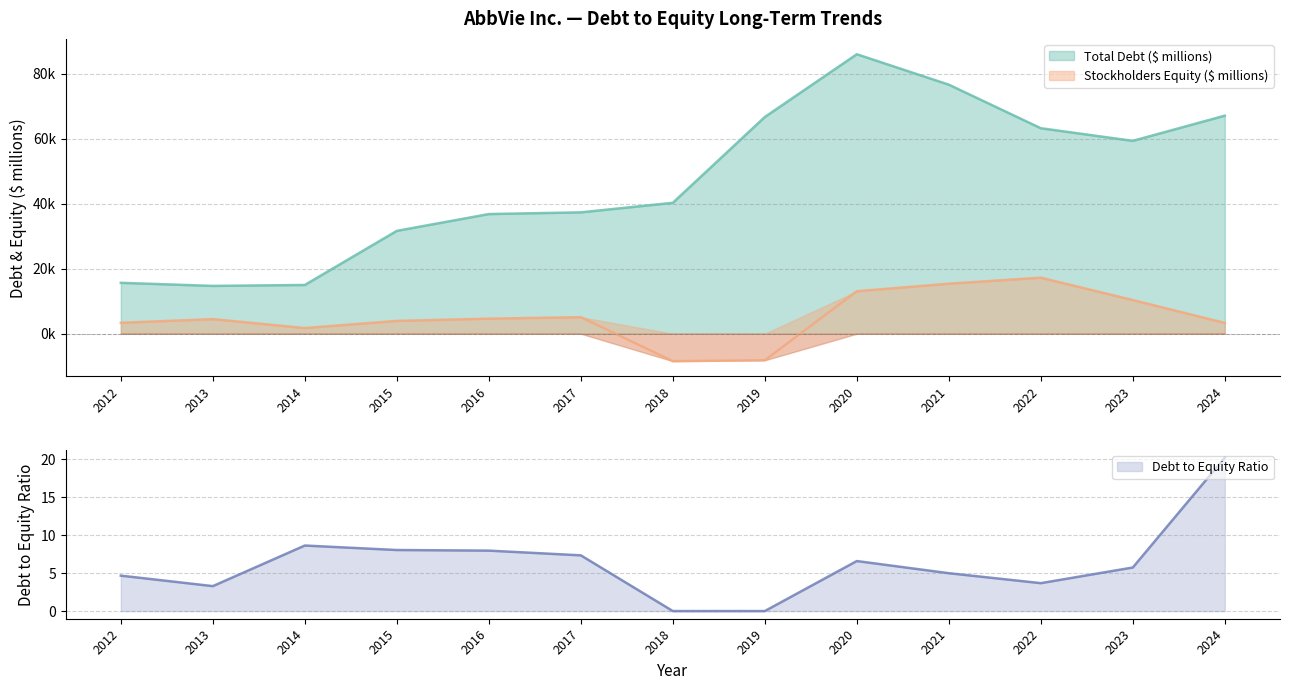

Does the chart display data point markers on the line(s)?

No